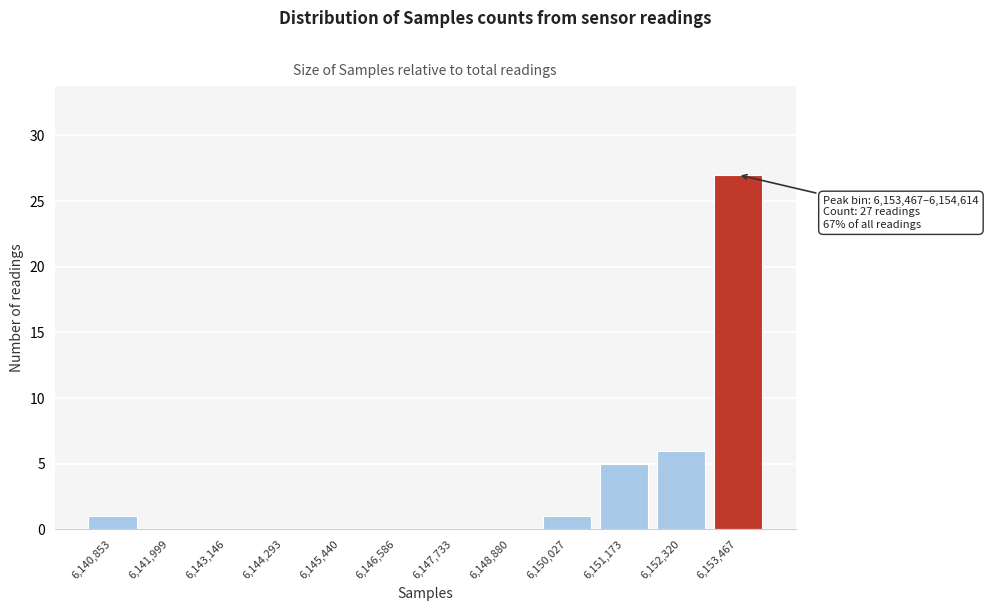

Reading left to right, extract all data points from this chart.

6,140,853=1	6,141,999=0	6,143,146=0	6,144,293=0	6,145,440=0	6,146,586=0	6,147,733=0	6,148,880=0	6,150,027=1	6,151,173=5	6,152,320=6	6,153,467=27